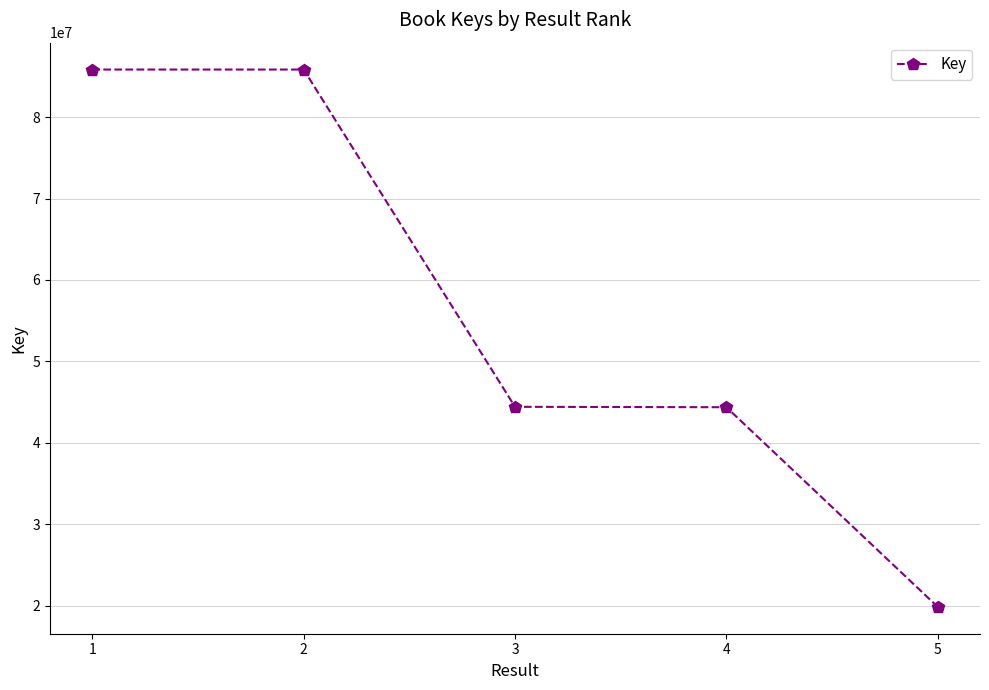

True or false: the data has more than 2 interior local peaks.

False